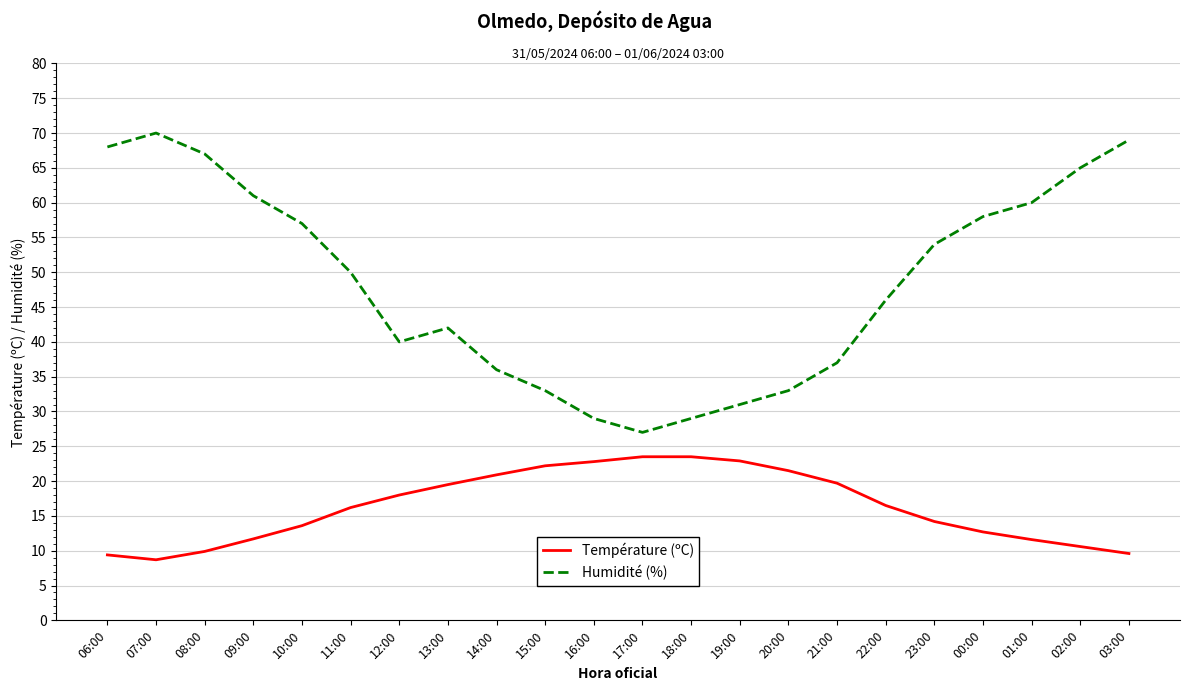

Which series changed the most between 10:00 and 22:00?

Humidité (%)